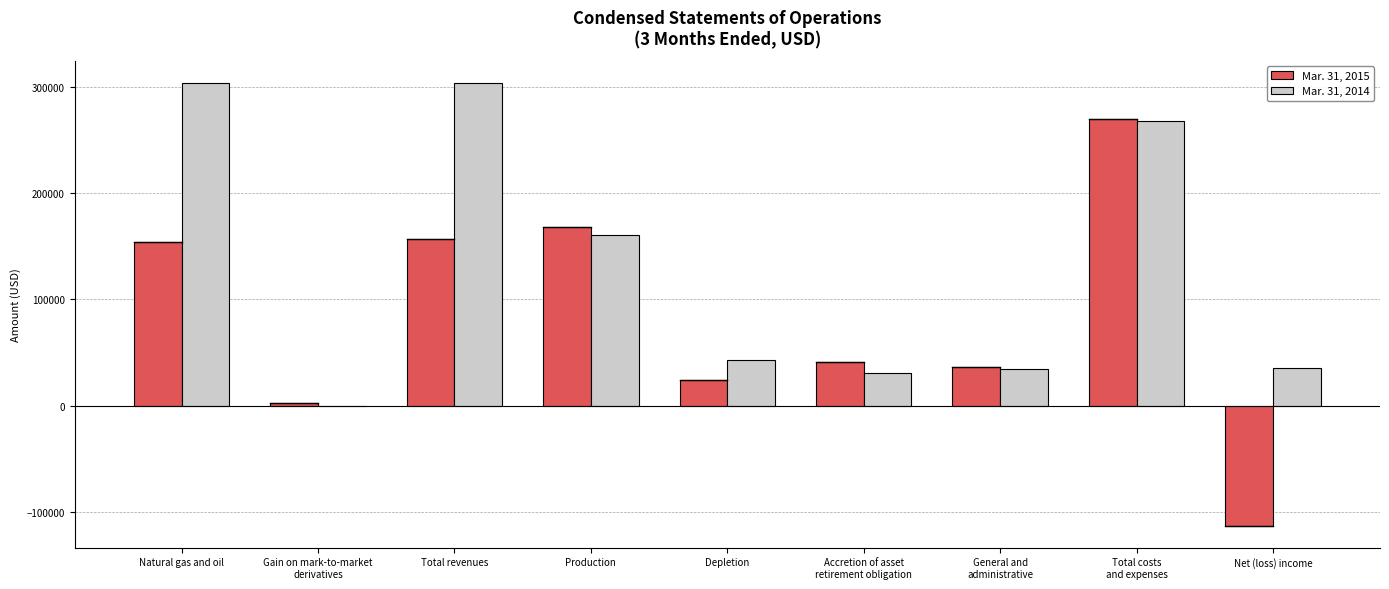

How many distinct data groups are displayed?

2